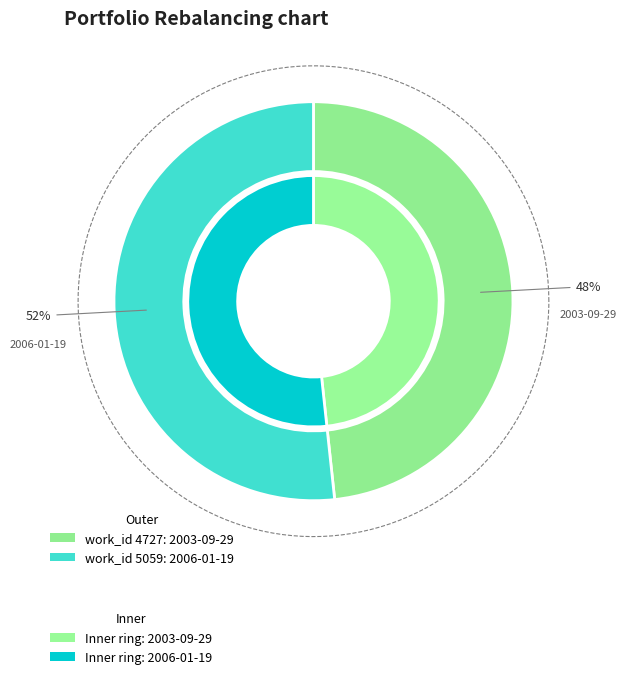

What is the largest slice in the pie chart?

2006-01-19